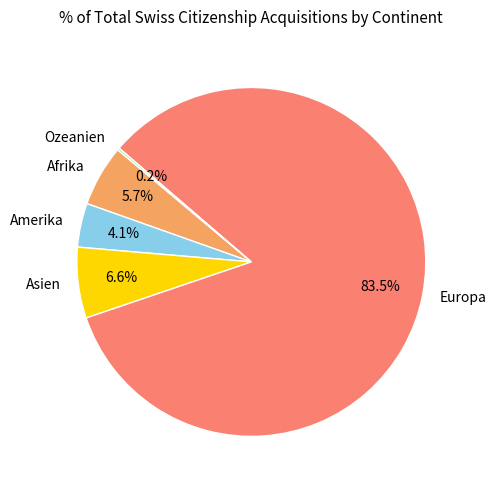

What percentage is the Asien slice, to the nearest percent?

7%